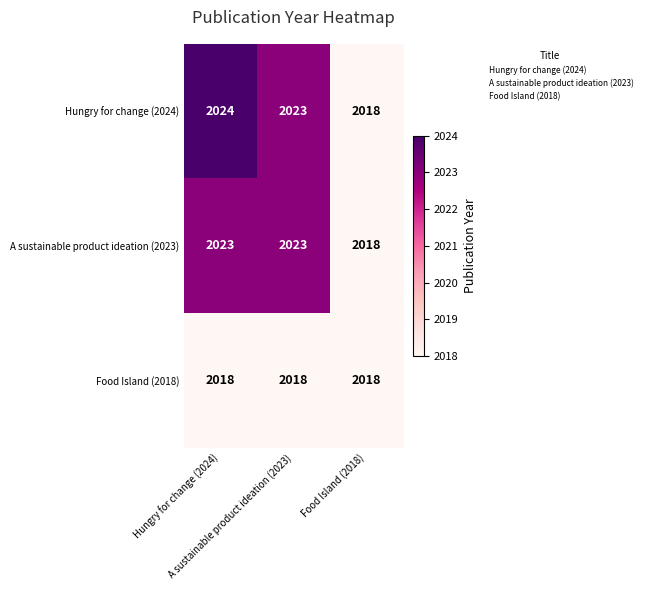

What is the smallest value displayed?

2018